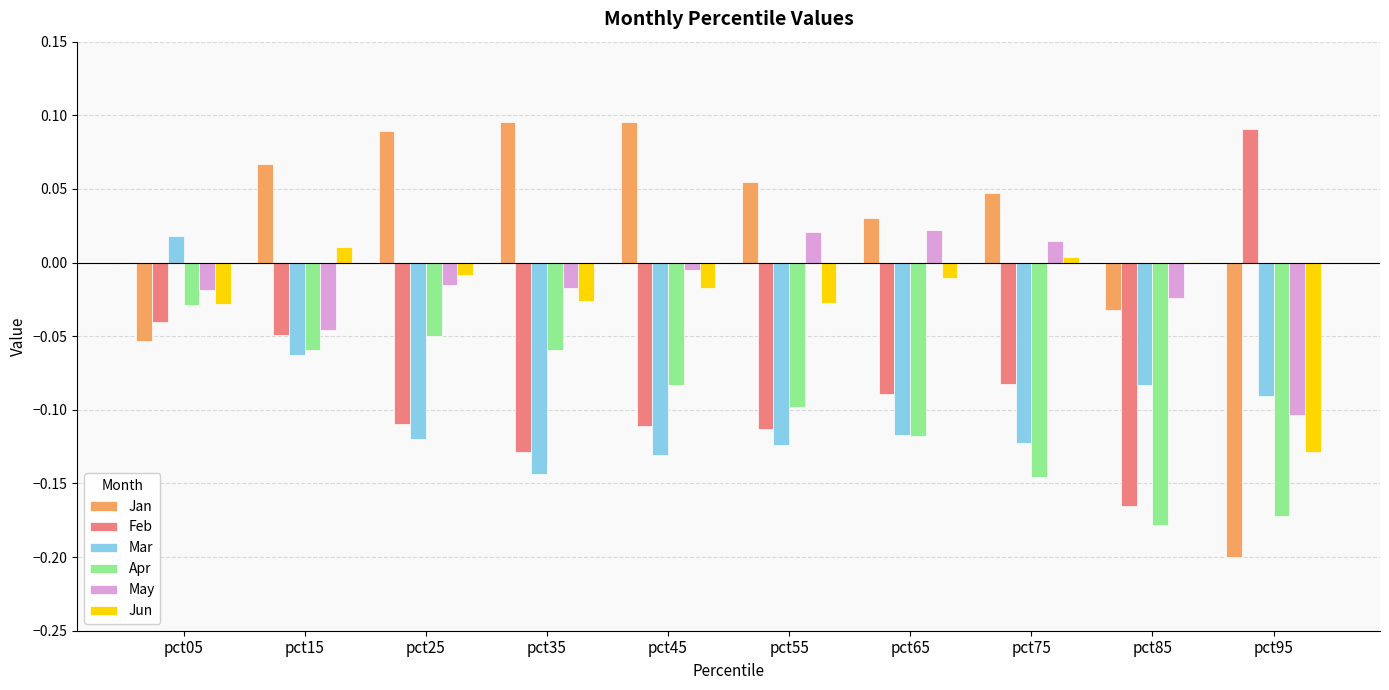

At which label does Apr reach its peak?

pct05